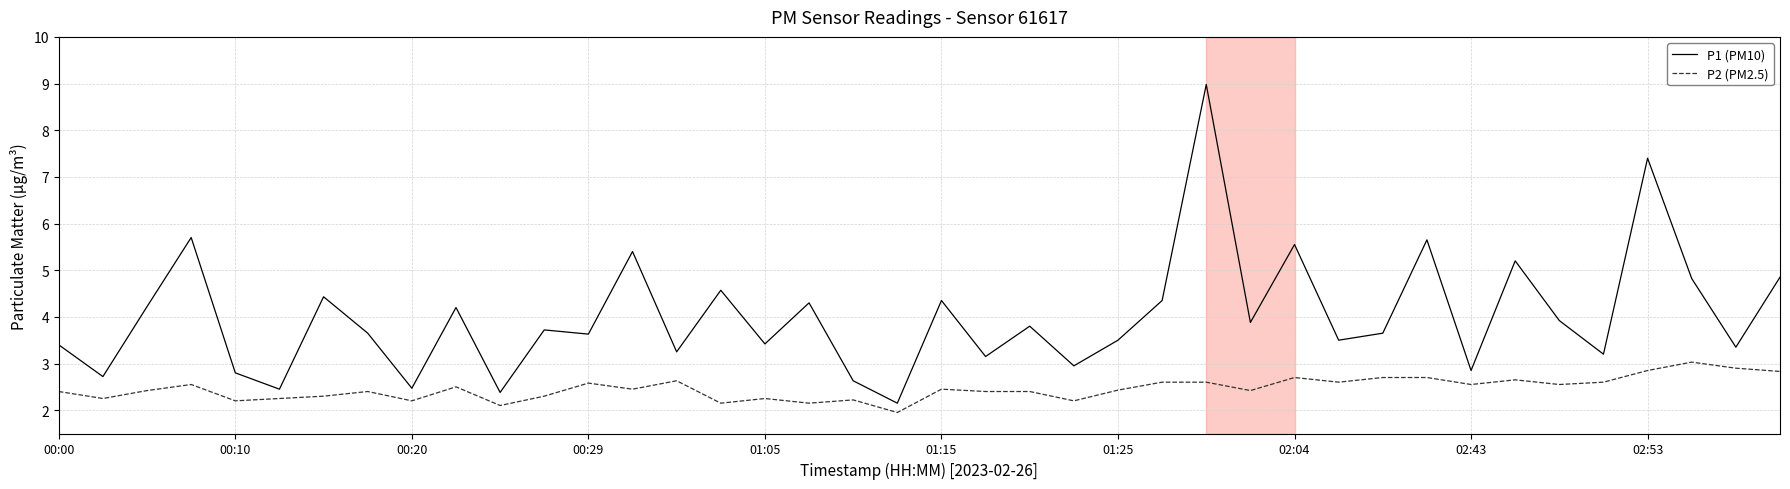

List the series in order of their overall mean, highest first.

P1 (PM10), P2 (PM2.5)